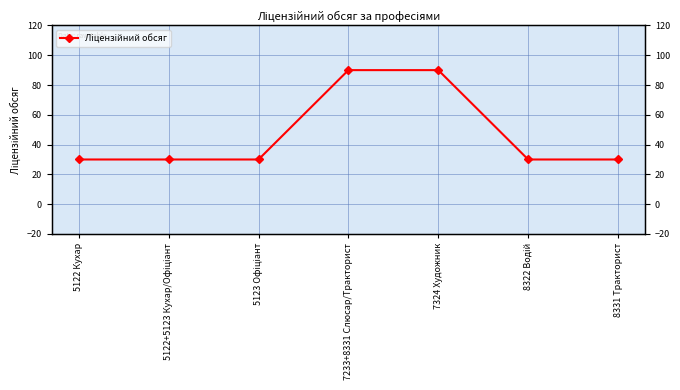

Count the number of data series in this chart.

1